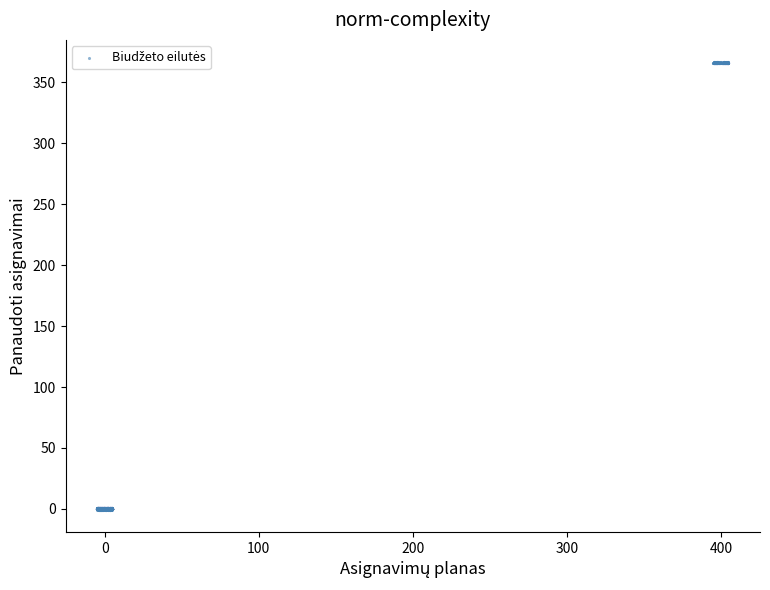

What is the range of Y values (max minus min)?

366.9